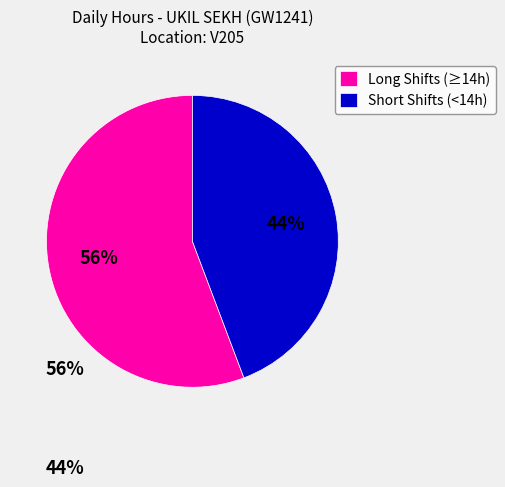

To the nearest percent, what is the combined percentage of Short Shifts (<14h) and Long Shifts (≥14h)?

100%